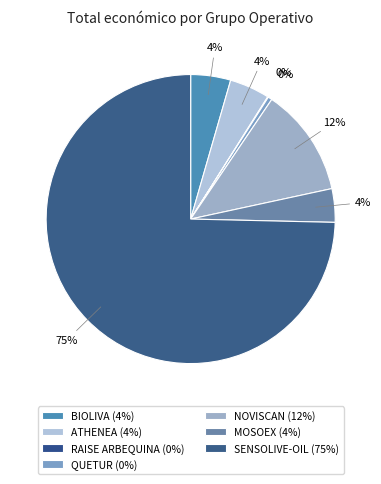

Count the number of slices in the pie.

7